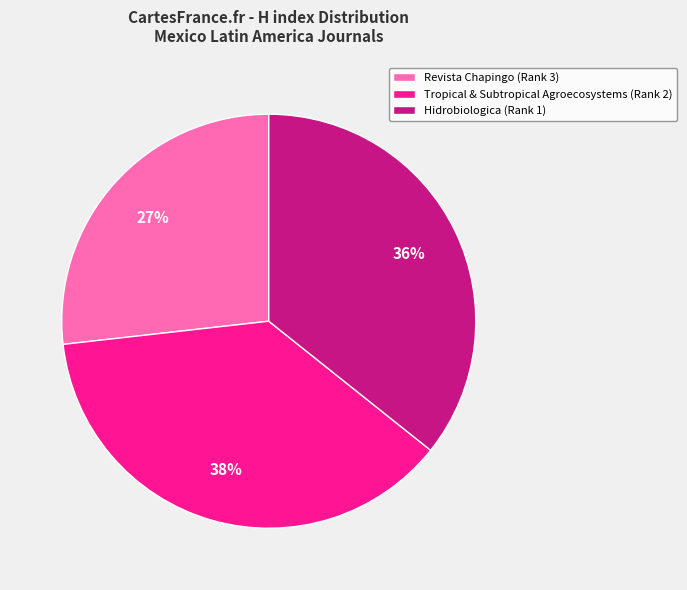

Does any single category account for the majority?

No